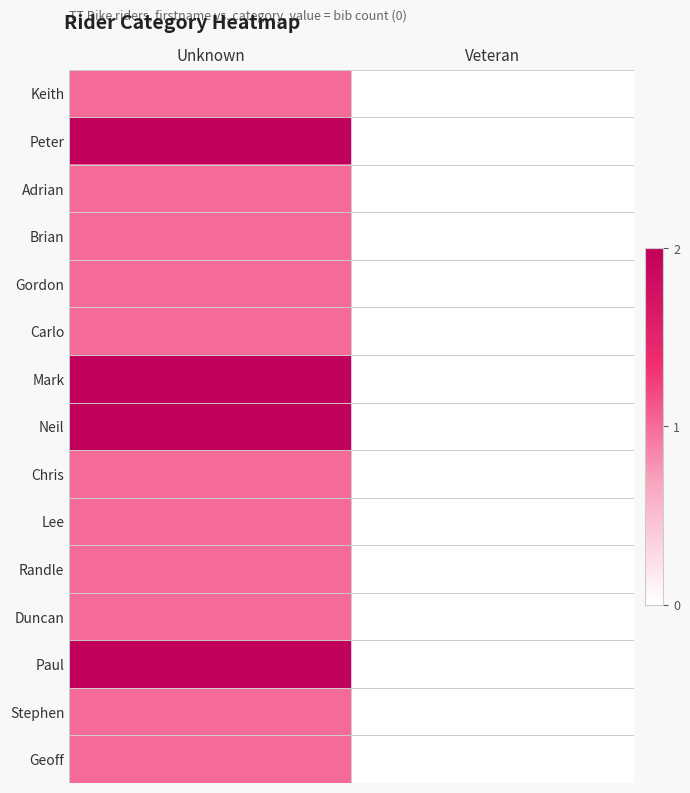

At how many categories does at least one series exceed 0?

1